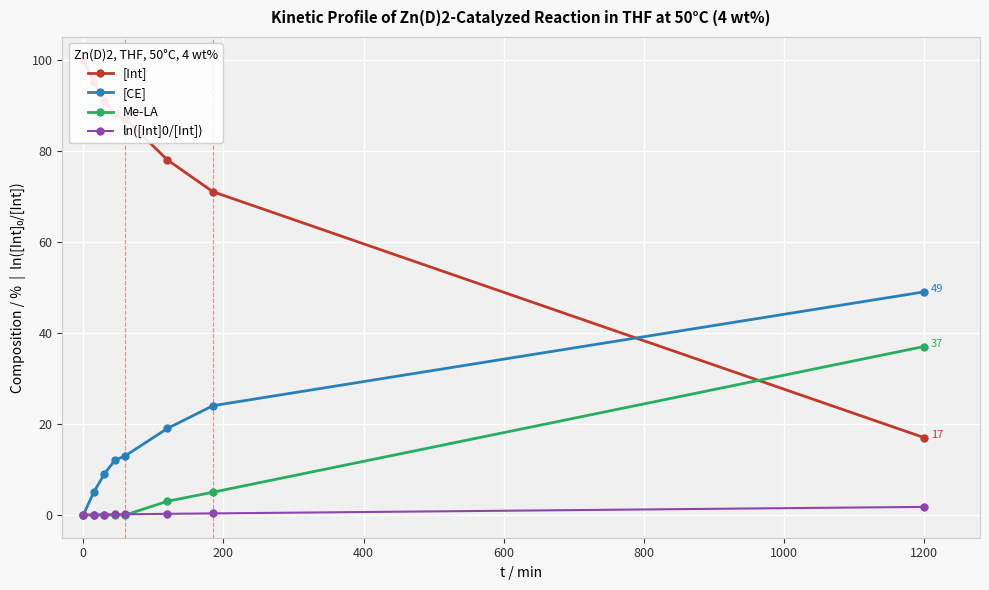

Is it true that Me-LA equals 17.9 at 0?

False